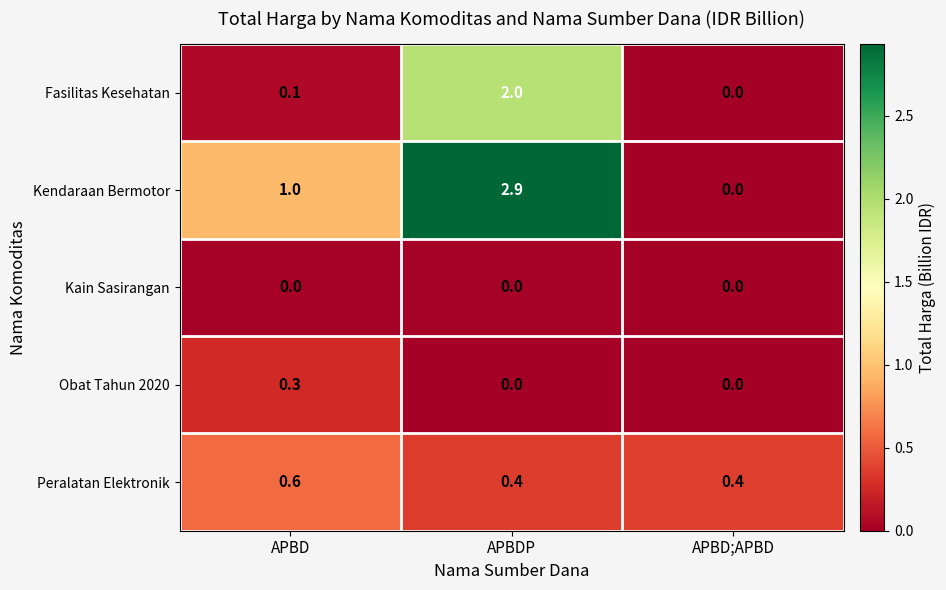

Reading left to right, list all the values displayed in this chart.

Fasilitas Kesehatan: APBD=0.1	APBDP=2.0	APBD;APBD=0.0
Kendaraan Bermotor: APBD=1.0	APBDP=2.9	APBD;APBD=0.0
Kain Sasirangan: APBD=0.0	APBDP=0.0	APBD;APBD=0.0
Obat Tahun 2020: APBD=0.3	APBDP=0.0	APBD;APBD=0.0
Peralatan Elektronik: APBD=0.6	APBDP=0.4	APBD;APBD=0.4